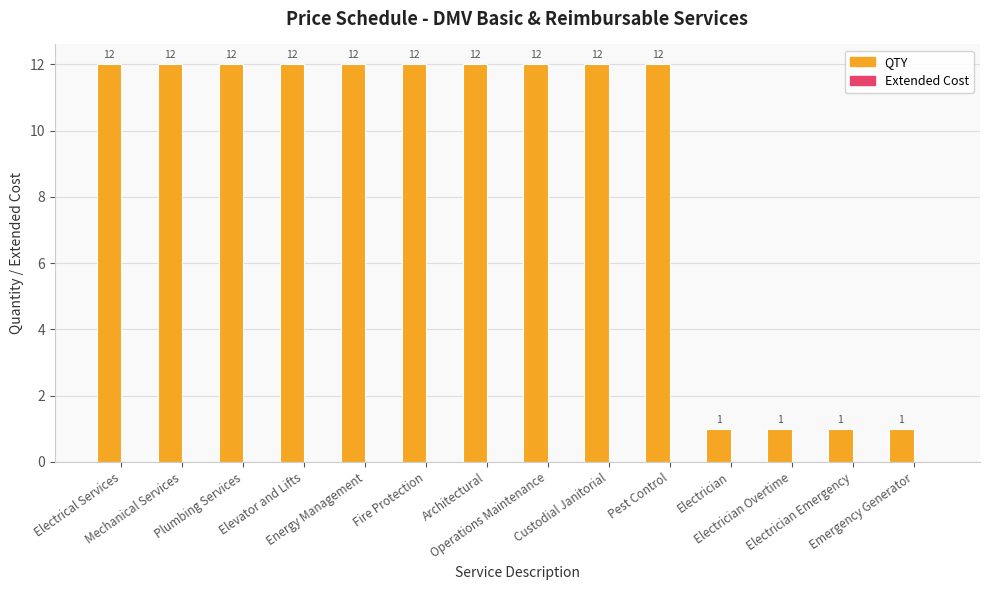

How many values are between 1 and 12?

14